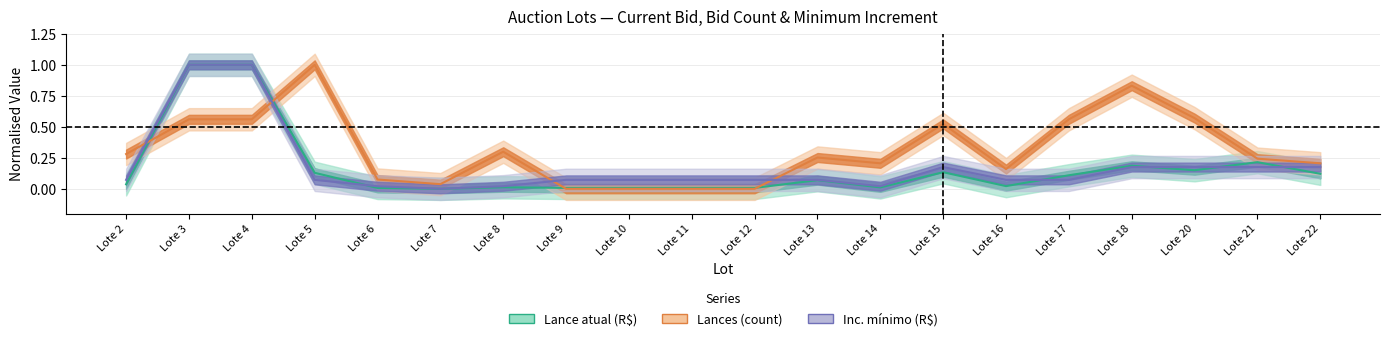

True or false: Lance atual (R$) and Inc. mínimo (R$) cross at least once.

True